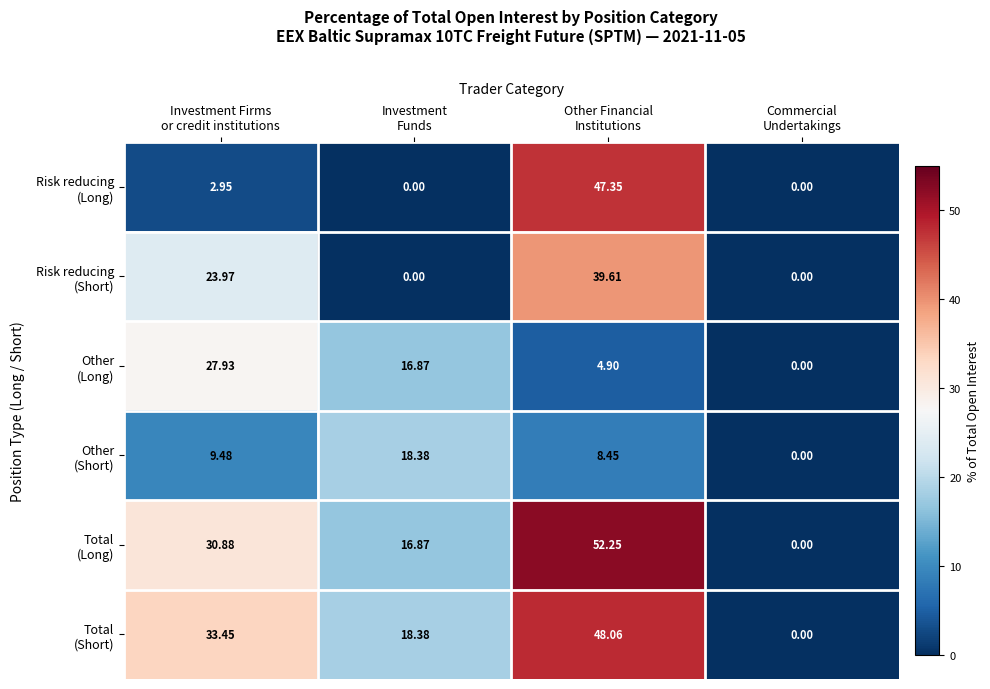

Count the number of data series in this chart.

6